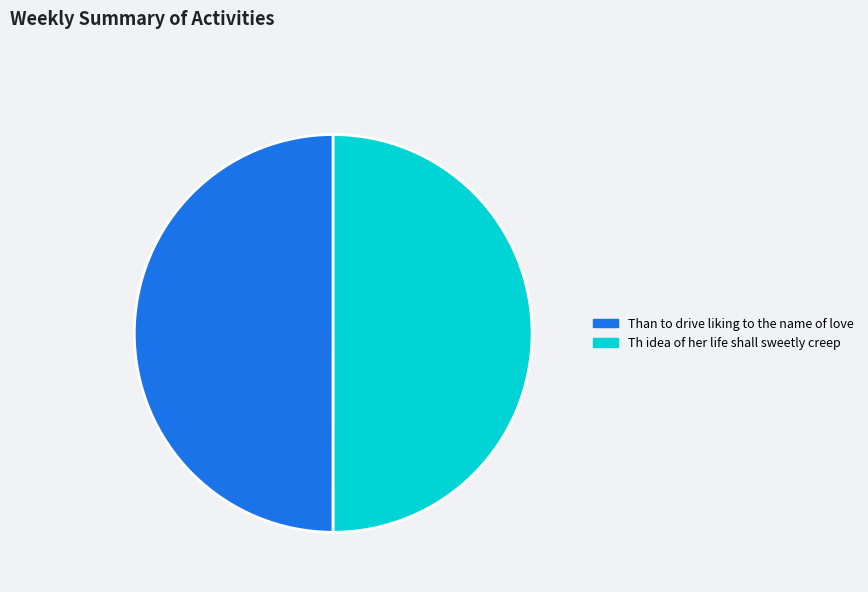

What is the ratio of the value at Than to drive liking to the name of love to the value at Th idea of her life shall sweetly creep?

1.0